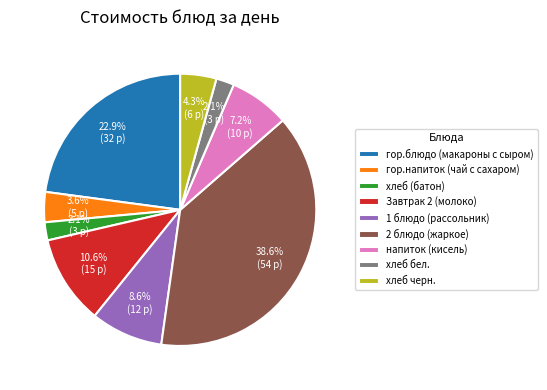

To the nearest percent, what is the average slice percentage?

11%